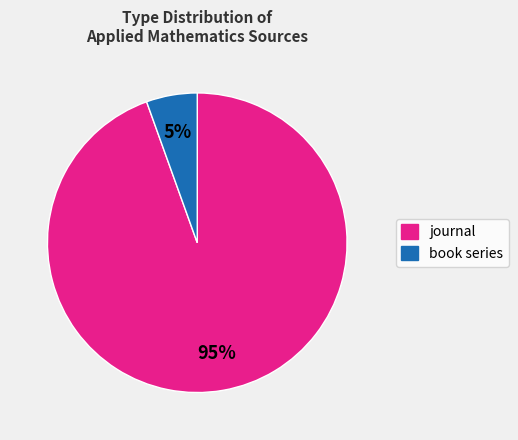

What is the smallest slice in the pie chart?

book series